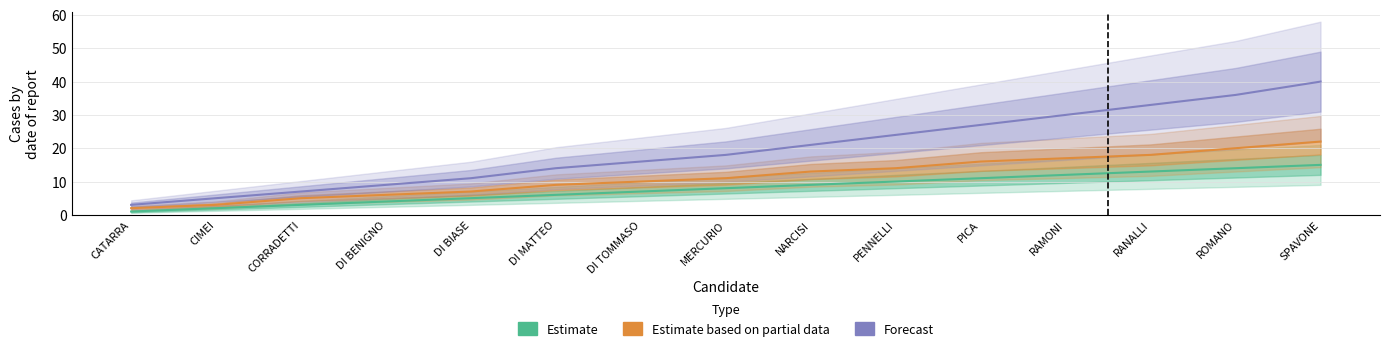

Which label corresponds to the largest value in the chart?

SPAVONE